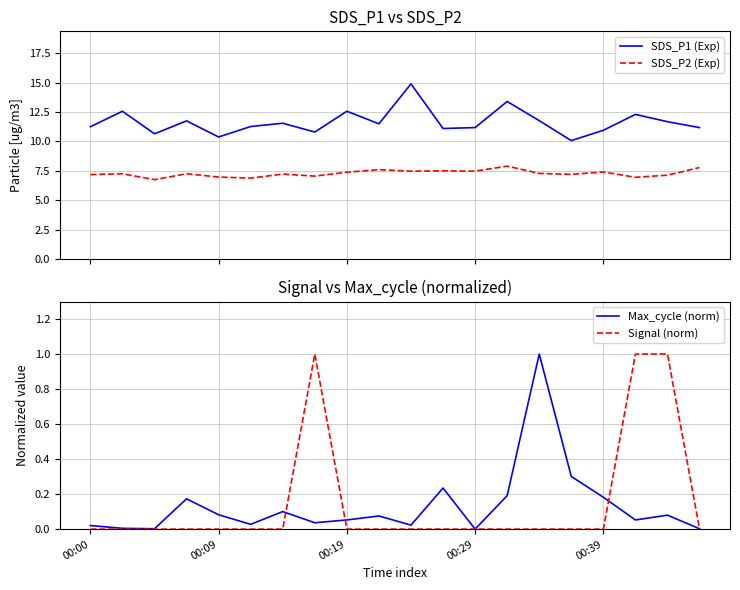

At which label is Signal (norm) closest to 0?

00:00